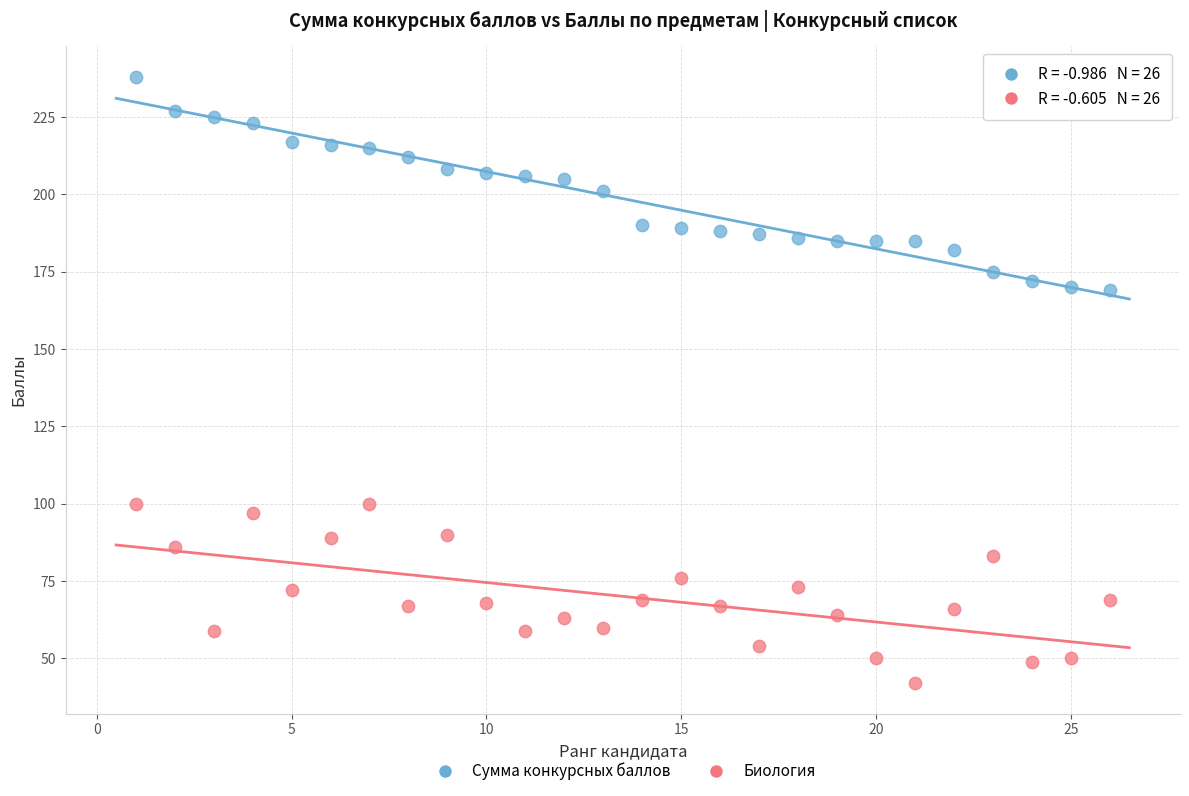

Which series contains the lowest Y value?

Биология